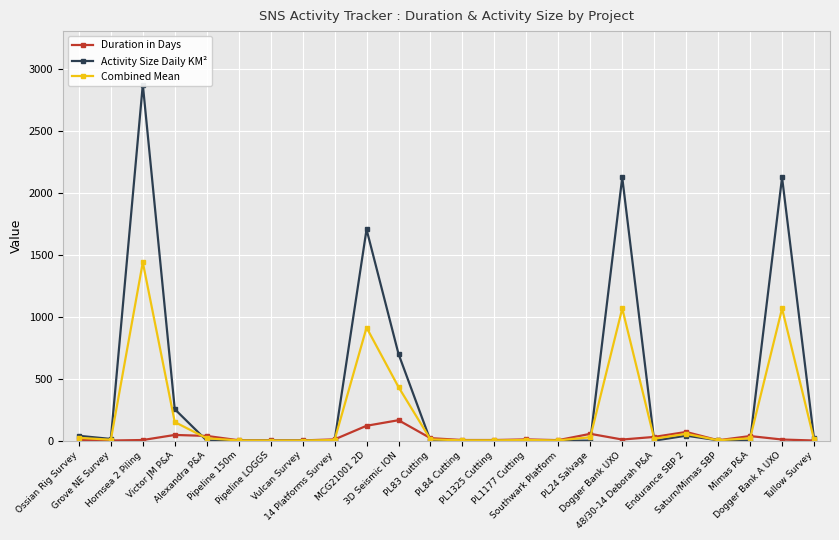

Which series changed the most between Grove NE Survey and 3D Seismic ION?

Activity Size Daily KM²